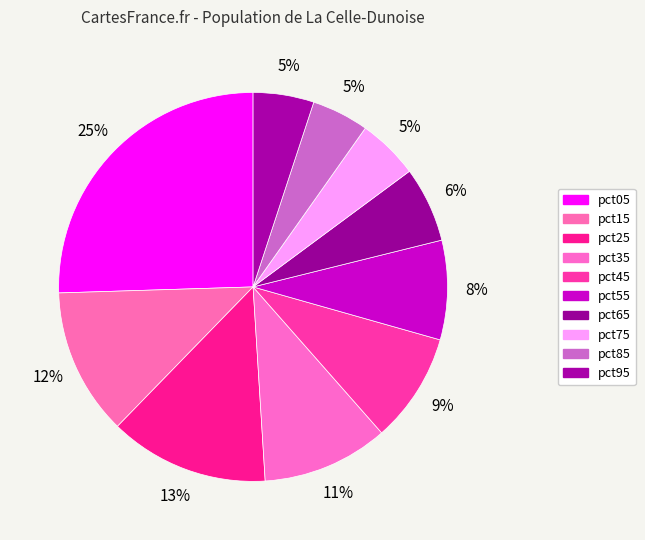

True or false: pct85 accounts for 5% of the total.

True